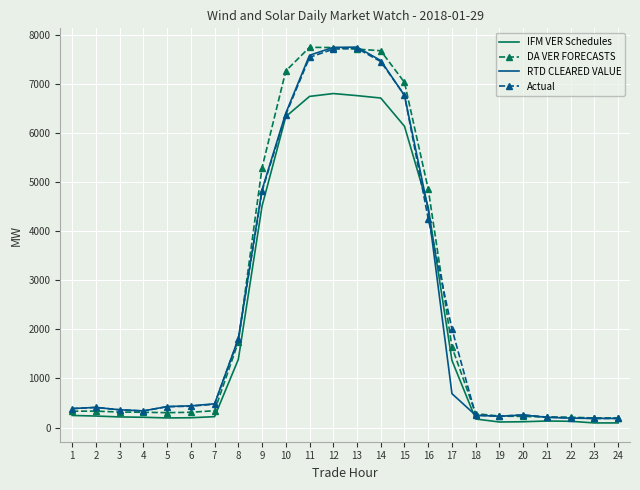

Read the Actual value at 22.

195.5